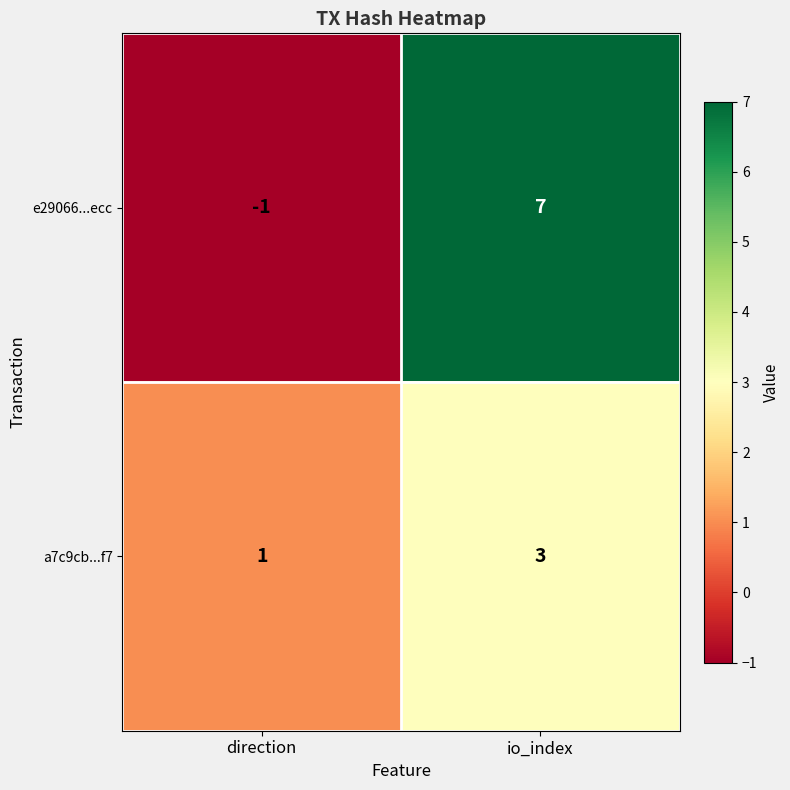

At which category does the chart reach its minimum across all series?

direction